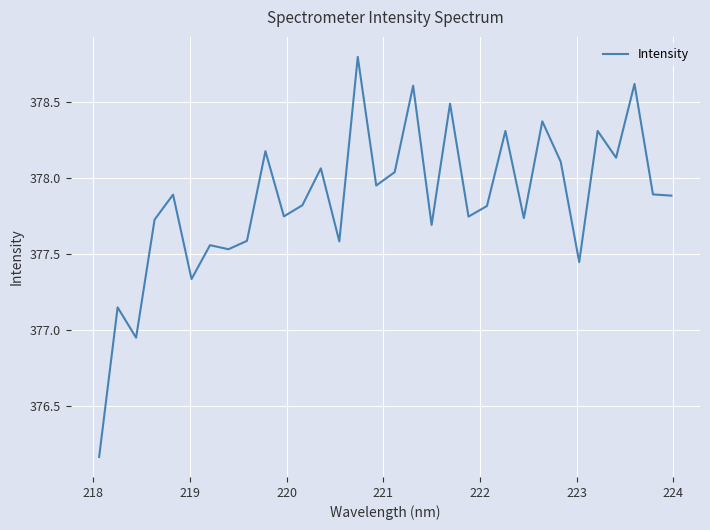

True or false: the data has more than 1 interior local peaks.

True